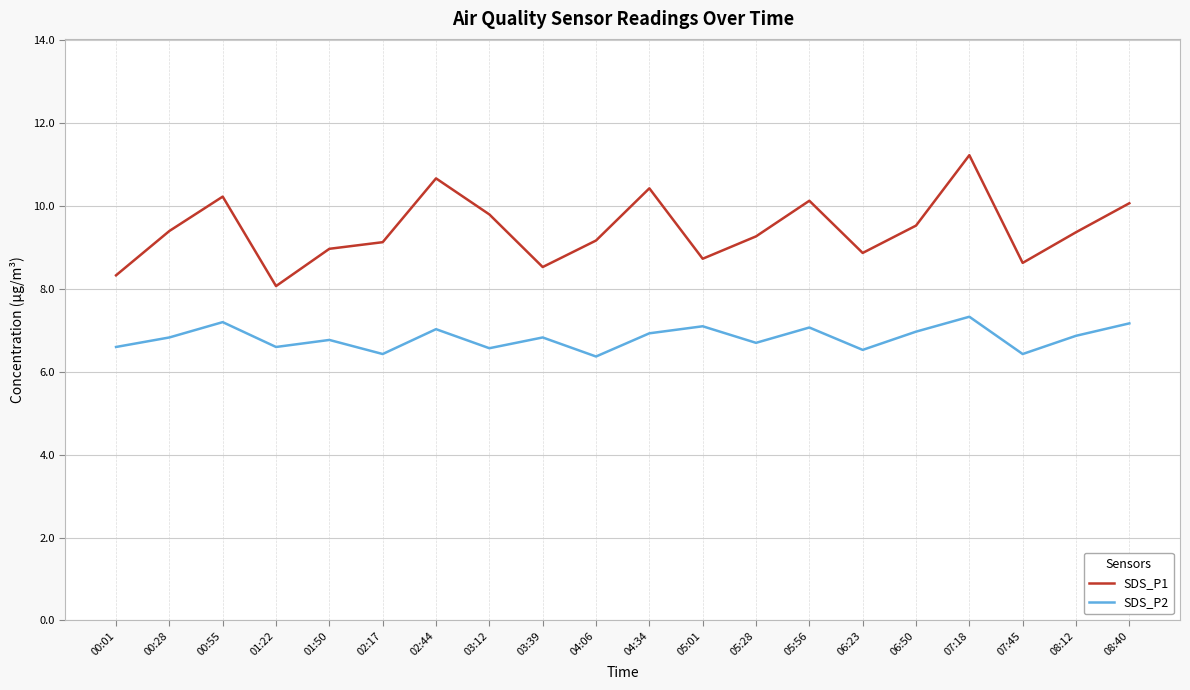

Is it true that SDS_P1 equals 9.4 at 00:28?

True